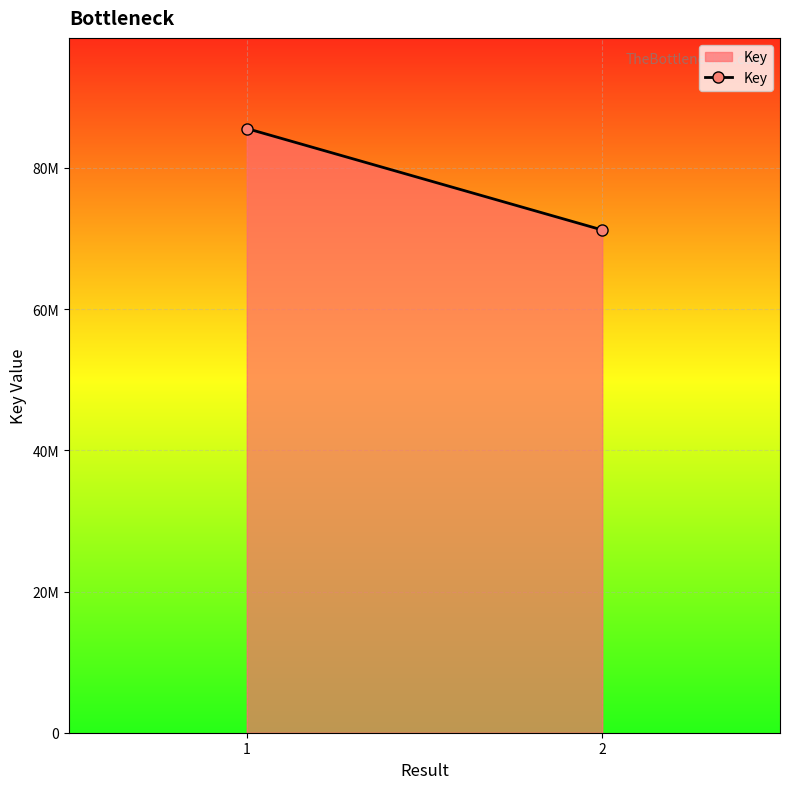

What is the average value?

78398117